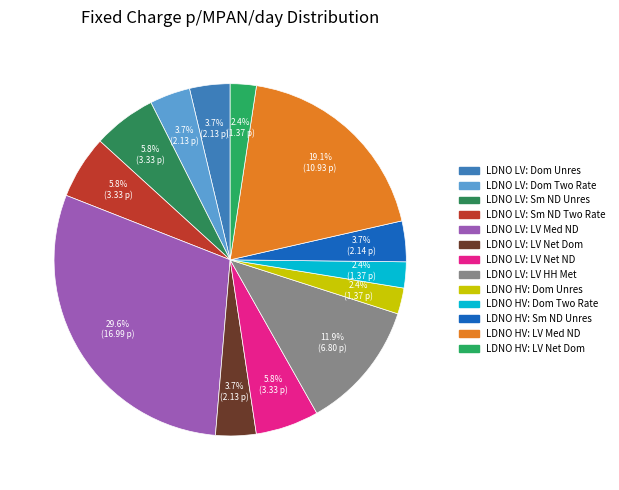

How many segments does this pie chart have?

13